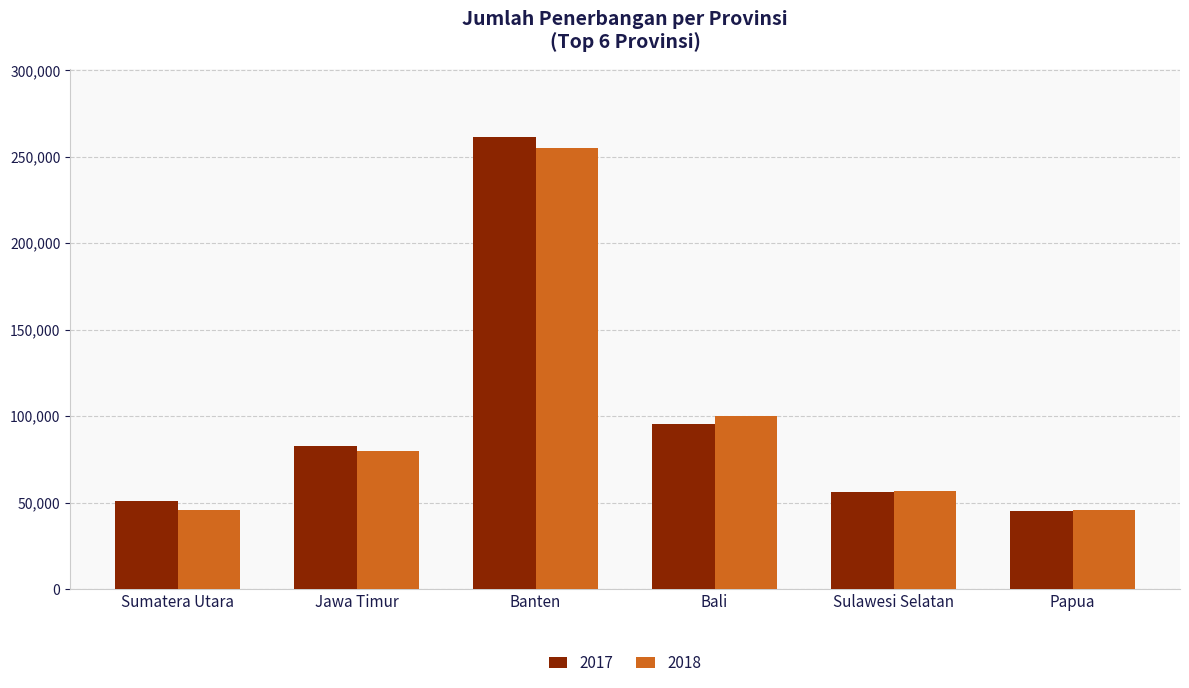

Are the bars grouped side by side (vs. stacked)?

Yes